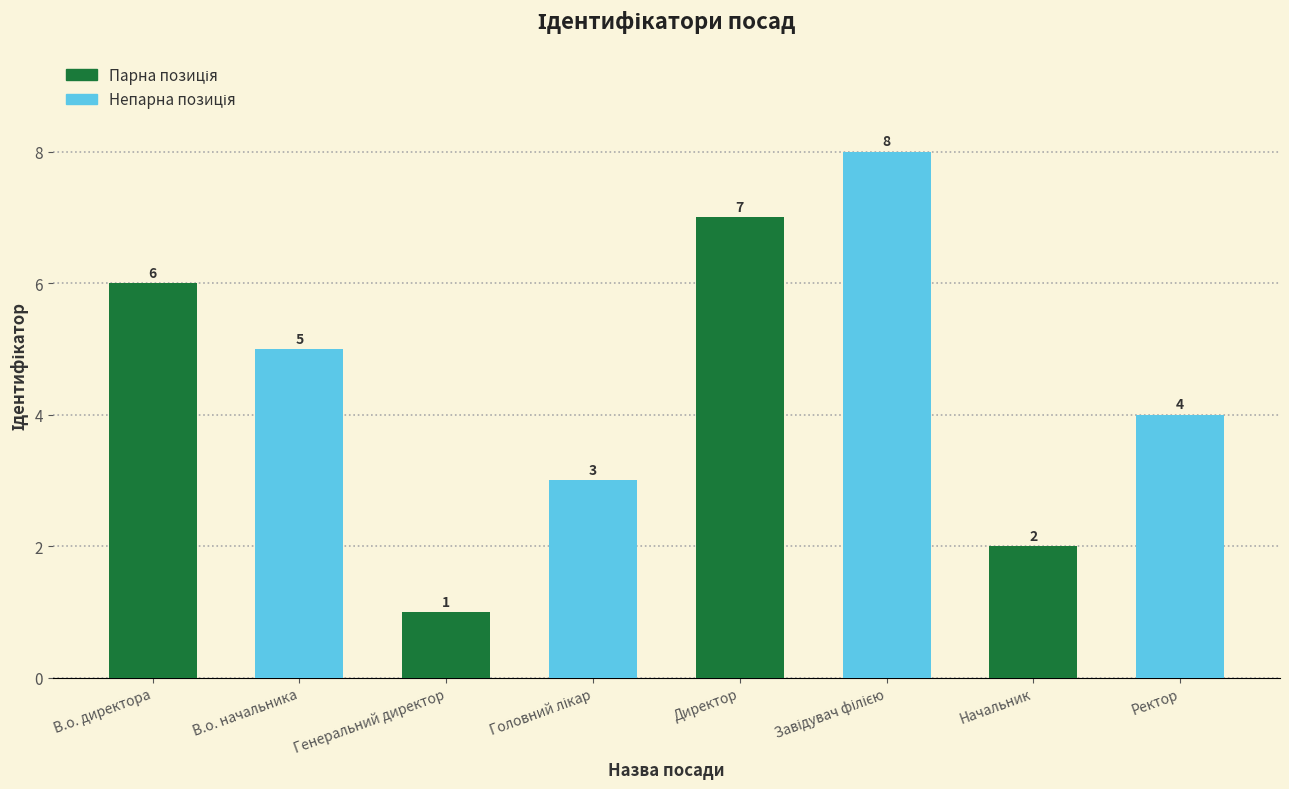

At which label is the value closest to 4?

Ректор